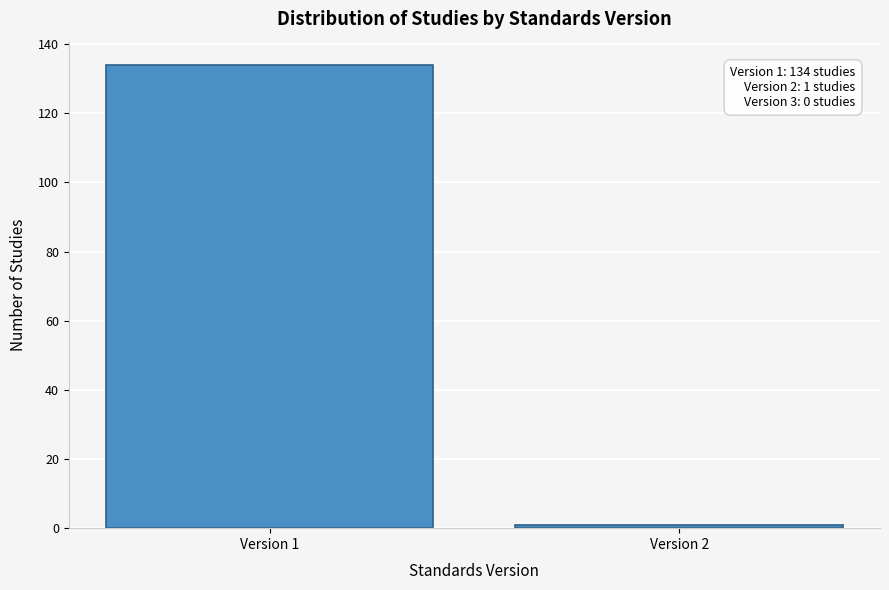

Reading left to right, list all the values displayed in this chart.

Version 1=134	Version 2=1